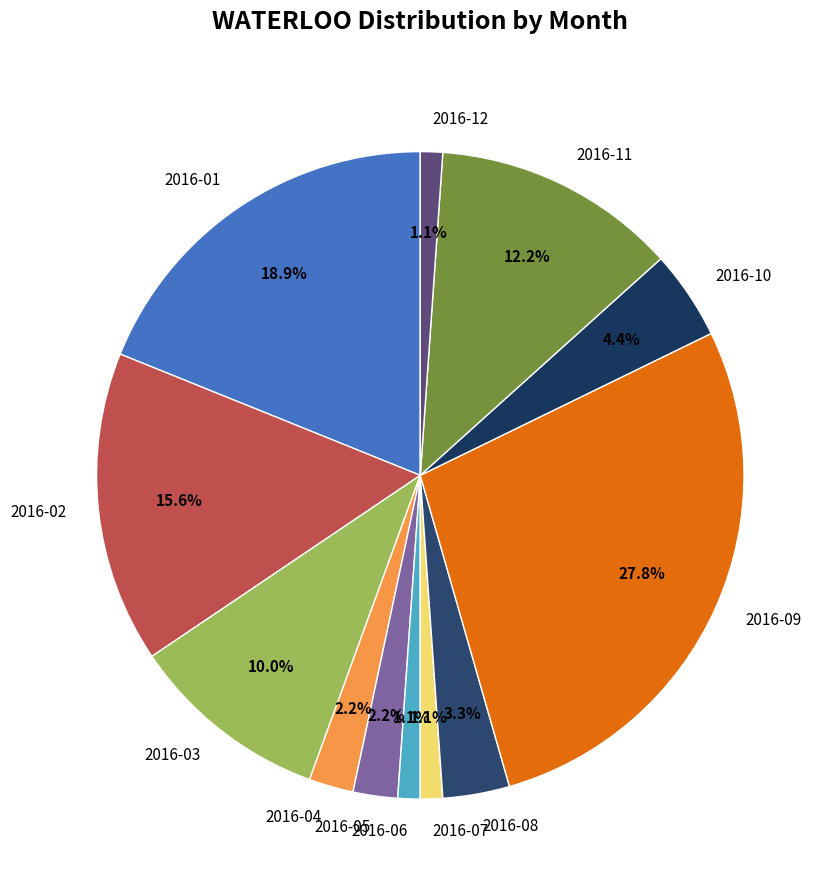

Approximately how many times larger is the value at 2016-01 compared to 2016-08?

5.7